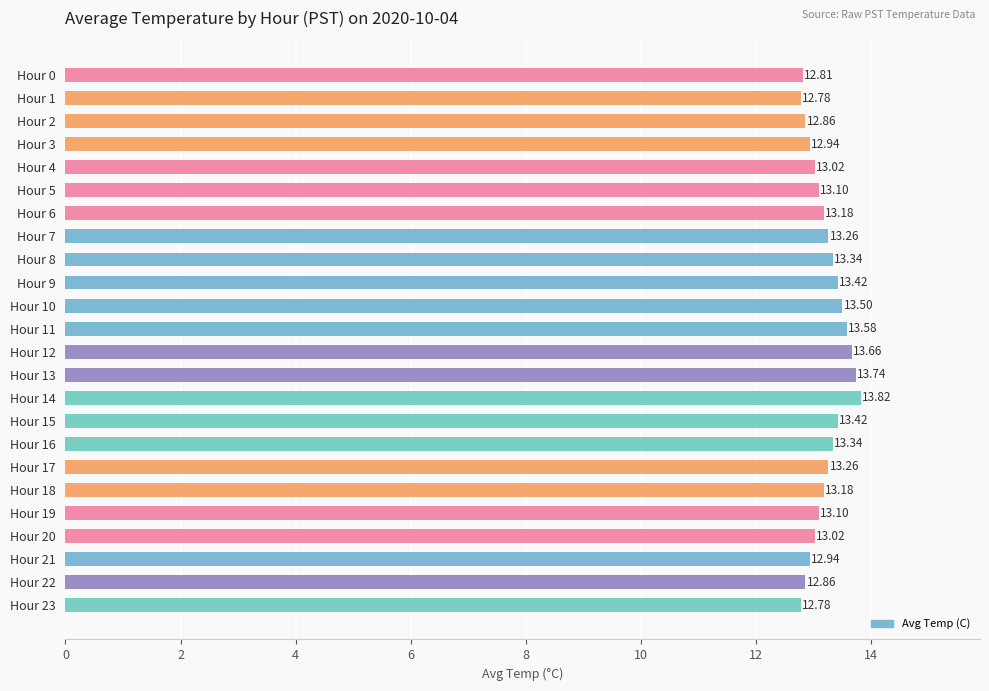

What is the change in value from Hour 5 to Hour 10?

+0.4